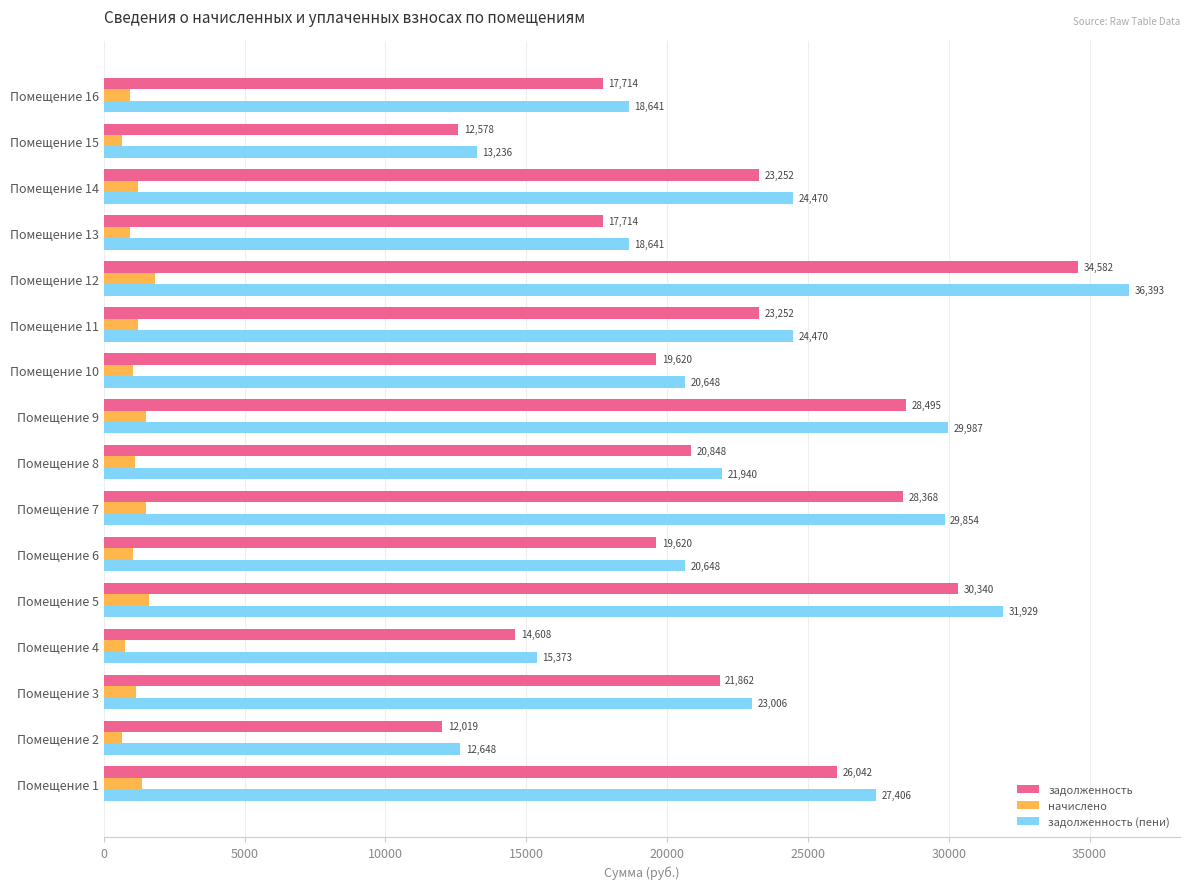

How many categories are shown in the chart?

16